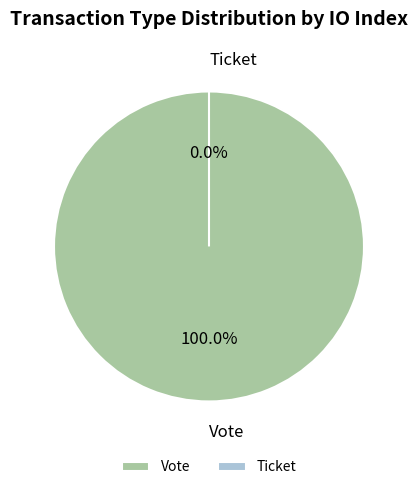

Is there any slice that represents more than half of the pie?

Yes